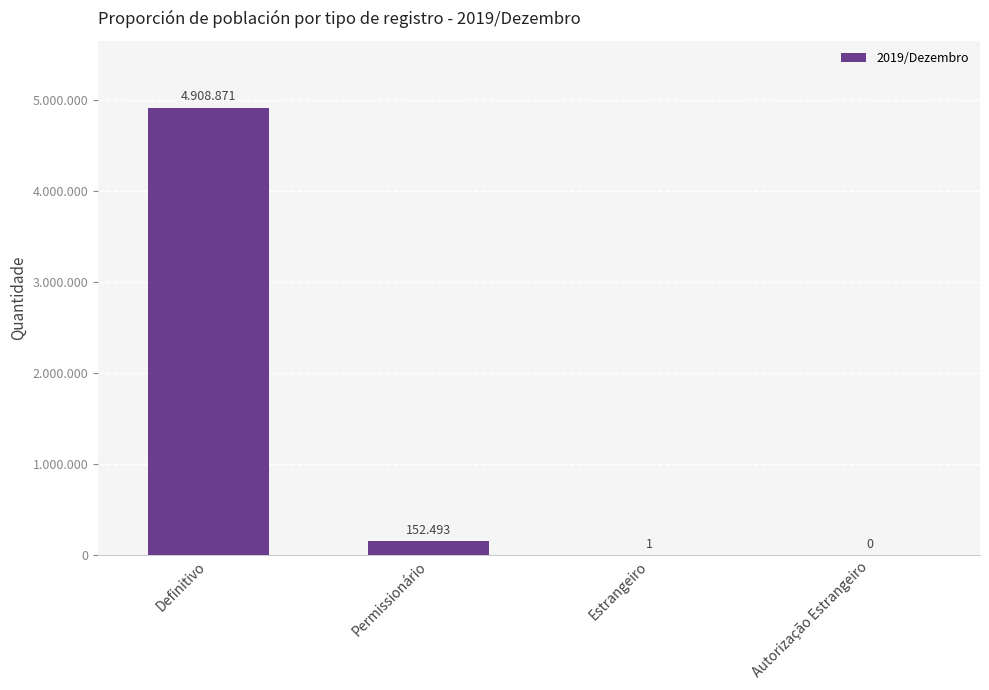

List the labels in order of value, largest first.

Definitivo, Permissionário, Estrangeiro, Autorização Estrangeiro